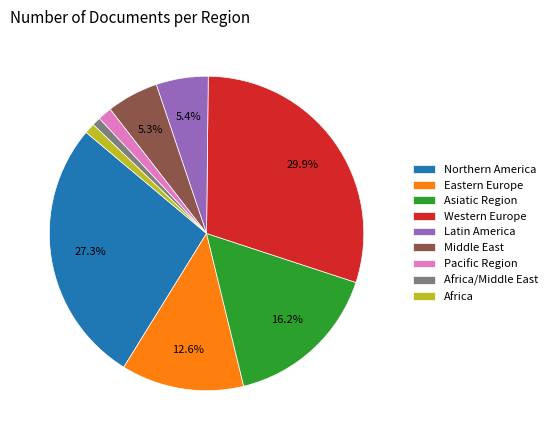

Does Eastern Europe represent more than half of the total?

No